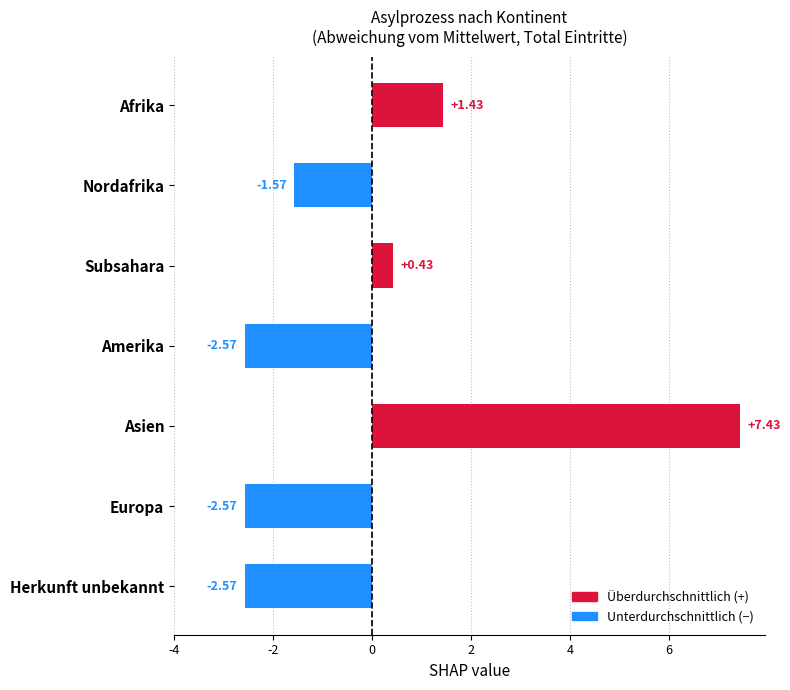

What is the difference between the second highest and minimum values?

4.0